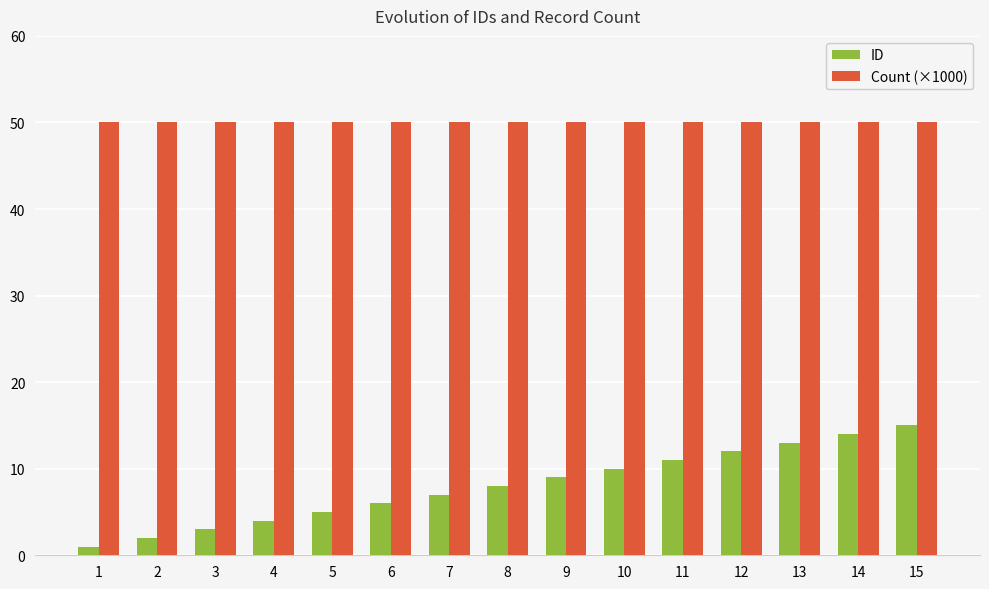

What is the difference between the highest and lowest values at 5?

45.0